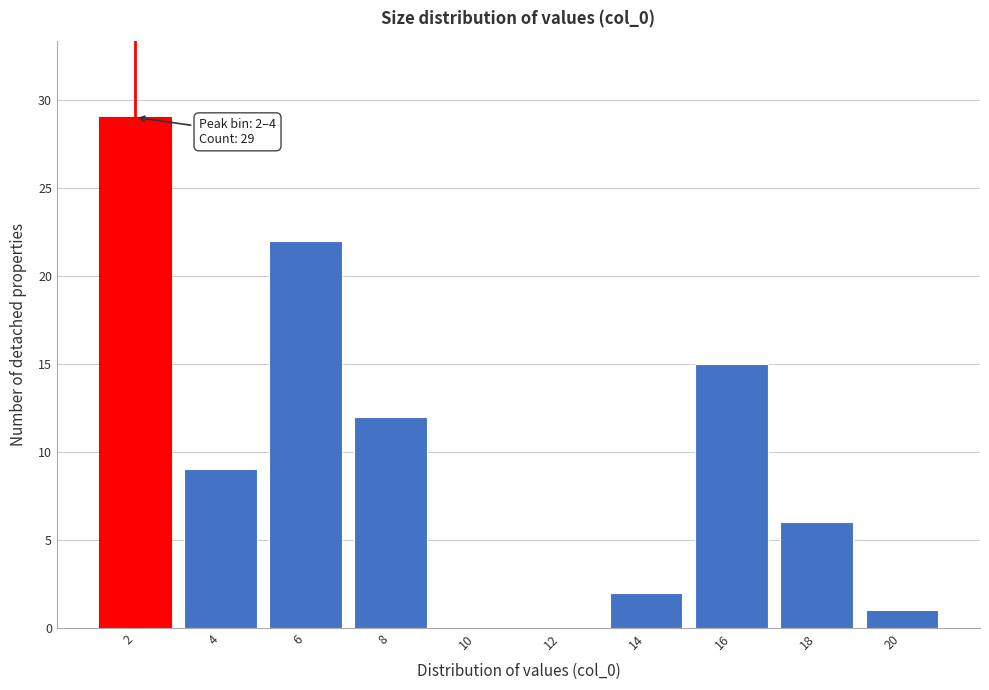

Reading left to right, list all the values displayed in this chart.

2=29	4=9	6=22	8=12	10=0	12=0	14=2	16=15	18=6	20=1